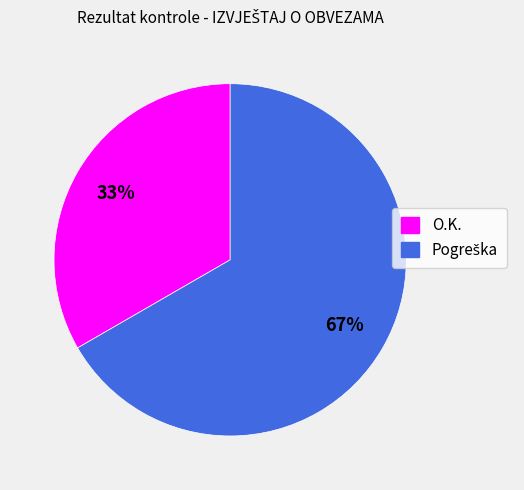

To the nearest percent, what percentage of the pie is O.K.?

33%